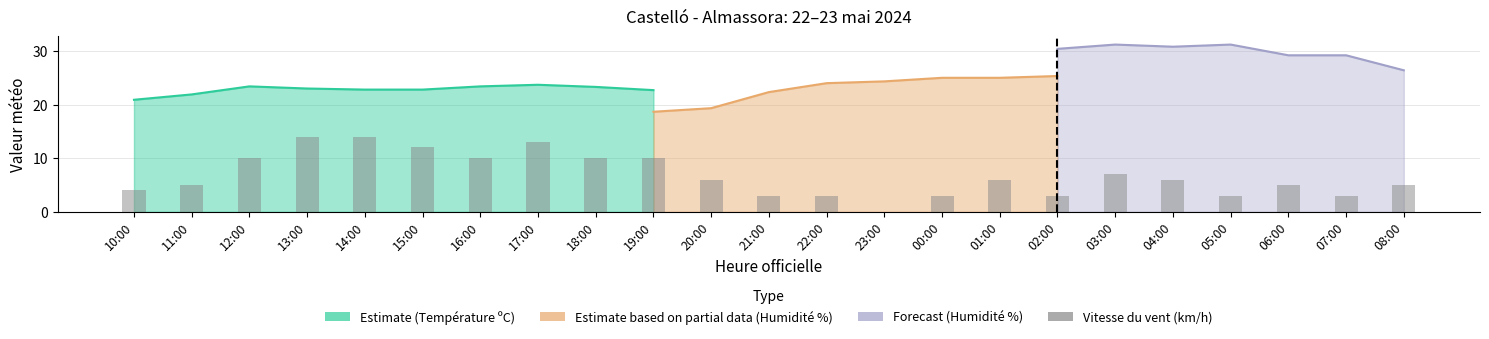

Rank the categories by value from highest to lowest.

13:00, 14:00, 17:00, 15:00, 12:00, 16:00, 18:00, 19:00, 03:00, 20:00, 01:00, 04:00, 11:00, 06:00, 08:00, 10:00, 21:00, 22:00, 00:00, 02:00, 05:00, 07:00, 23:00